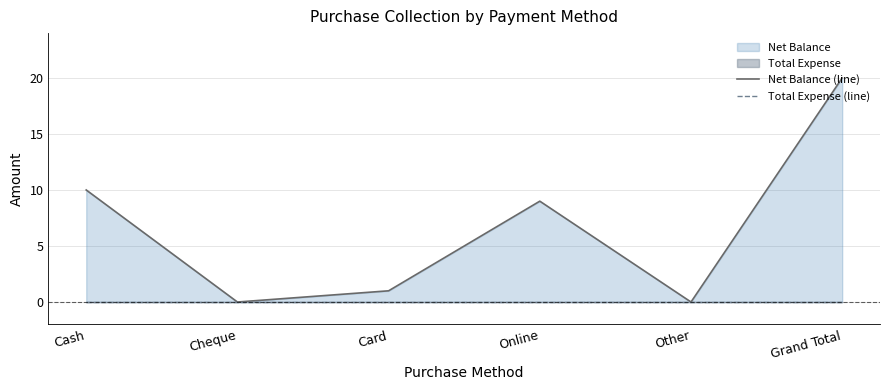

What position from the left is Card?

3